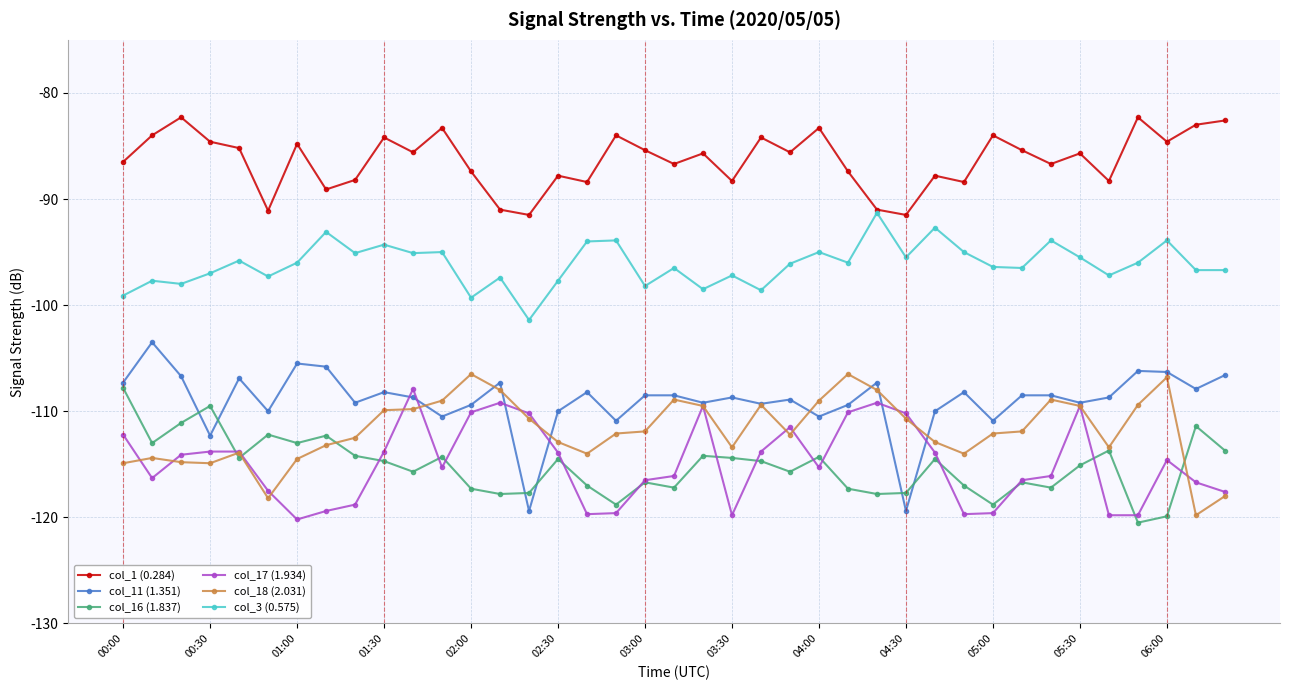

True or false: col_11 (1.351) has more than 2 interior local peaks.

True